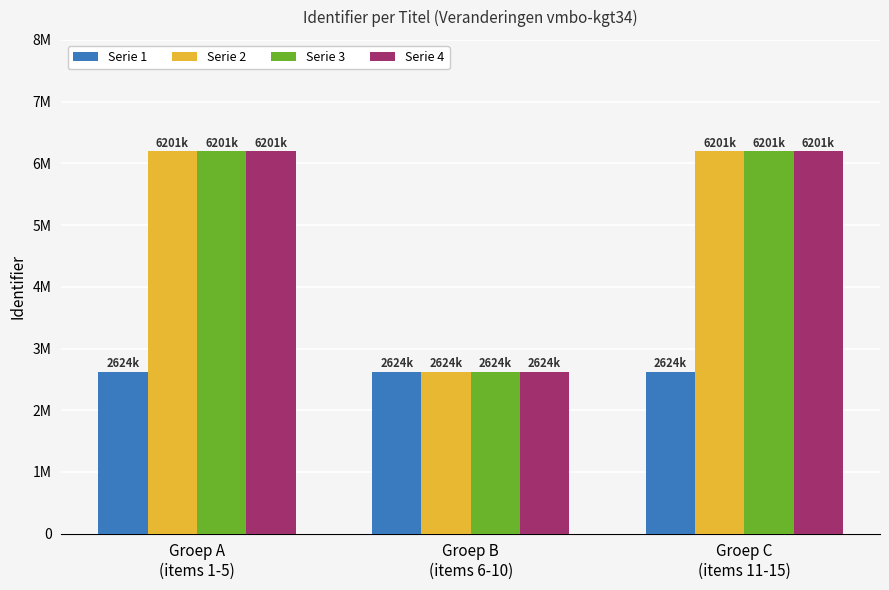

What are all the series names shown in the legend?

Serie 1, Serie 2, Serie 3, Serie 4